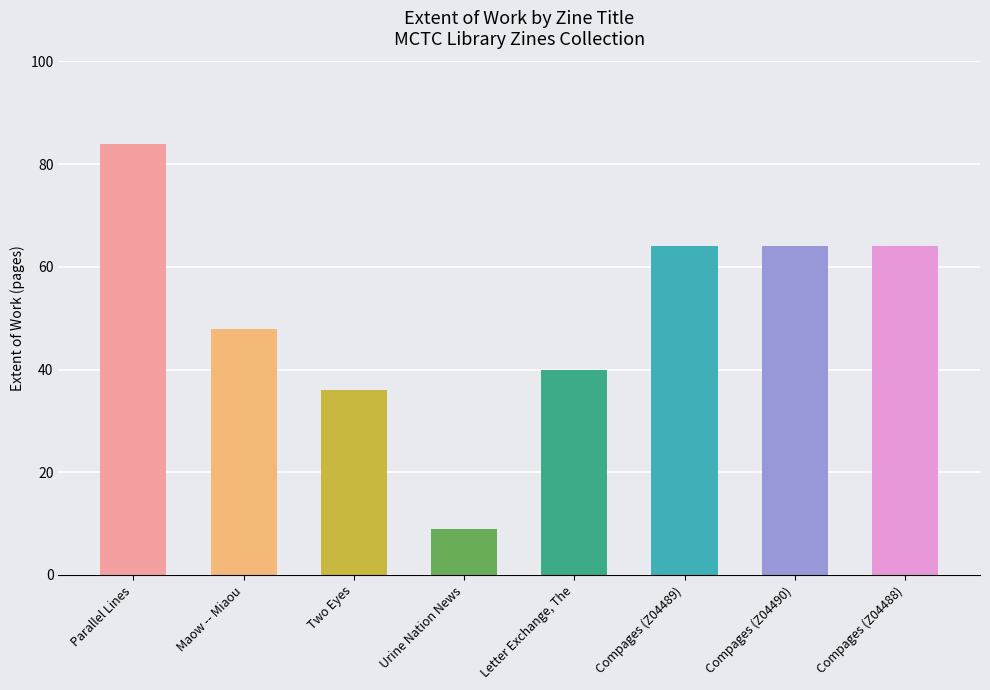

What is the change in value from Maow -- Miaou to Compages (Z04488)?

+16